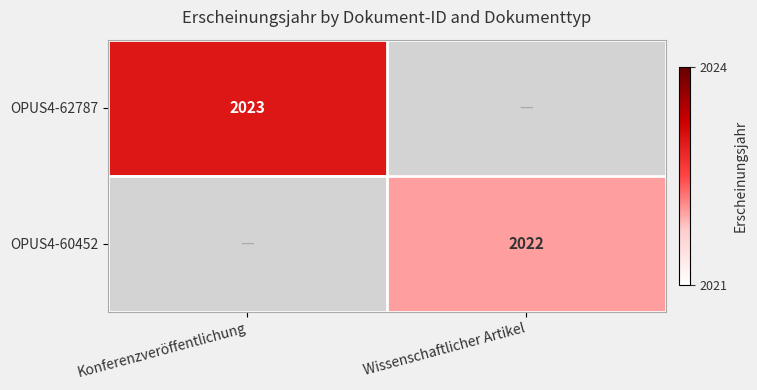

Is it true that OPUS4-60452 equals 2767 at Wissenschaftlicher Artikel?

False